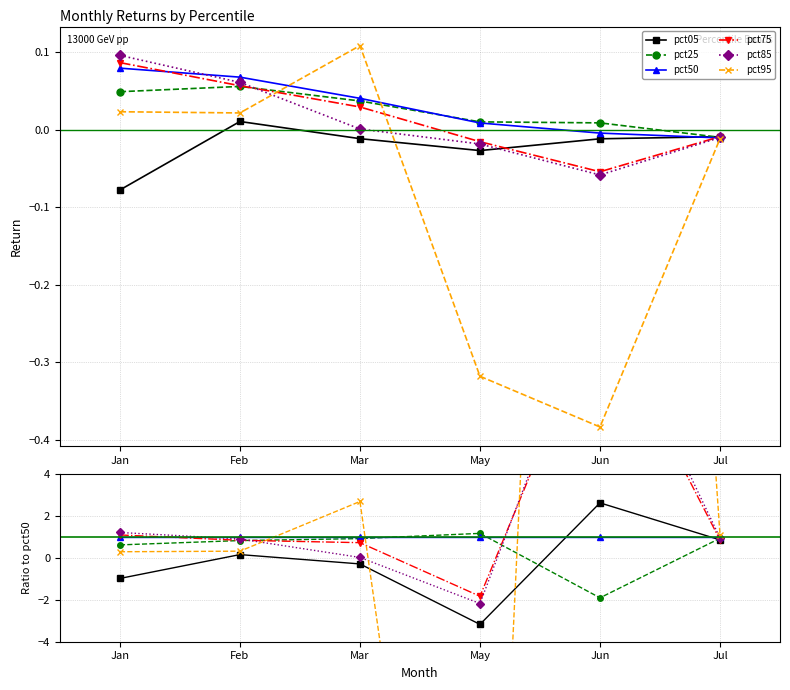

What is the difference between the highest and lowest values at Jan?

2.2